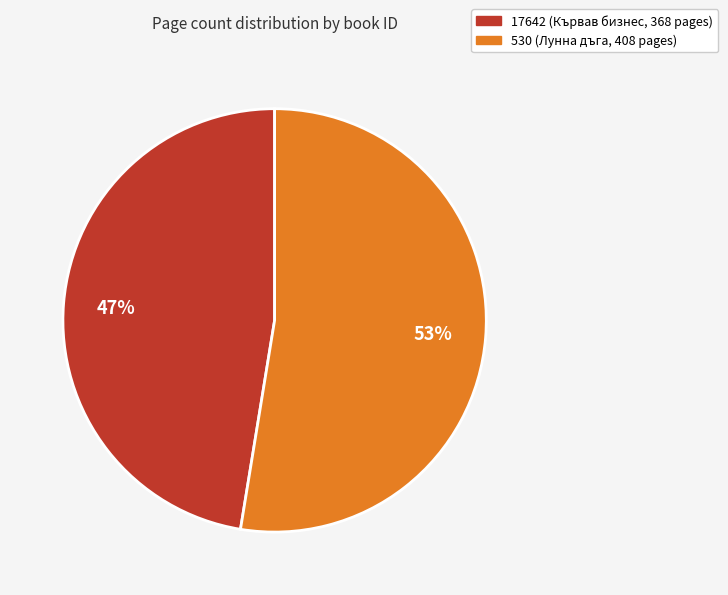

To the nearest percent, what portion does 530 represent?

53%